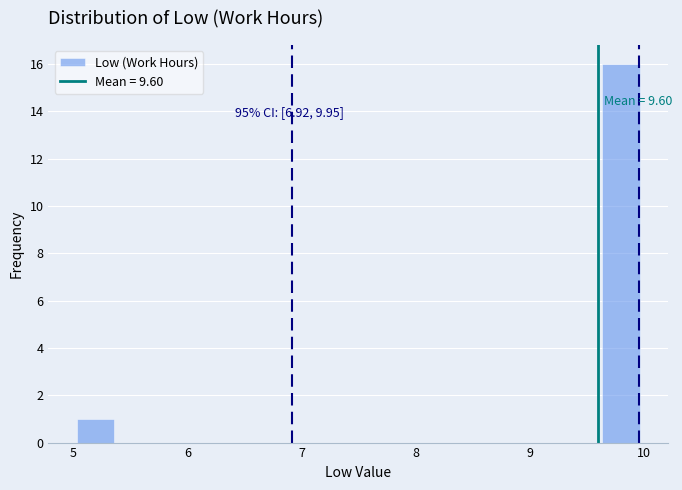

Around what value on the x-axis is the tallest bar? Give the approximate position of its centre, as read against the axis.

9.8